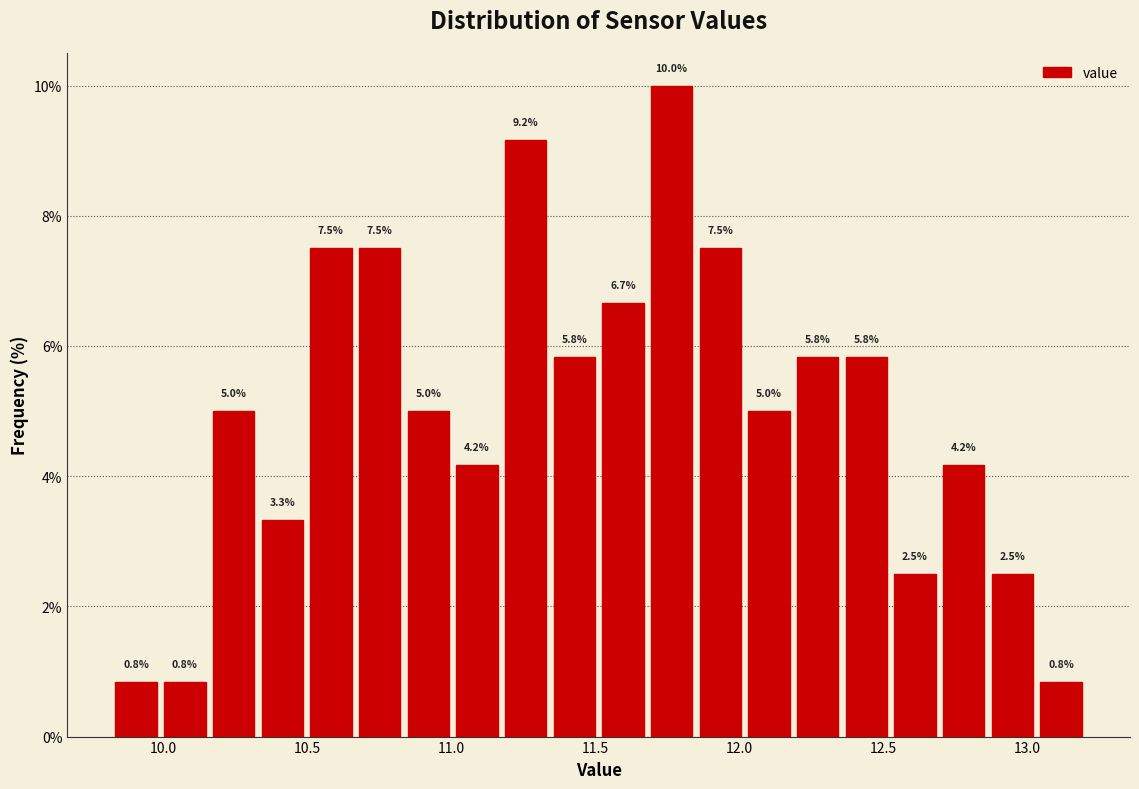

Around what value on the x-axis is the tallest bar? Give the approximate position of its centre, as read against the axis.

11.75